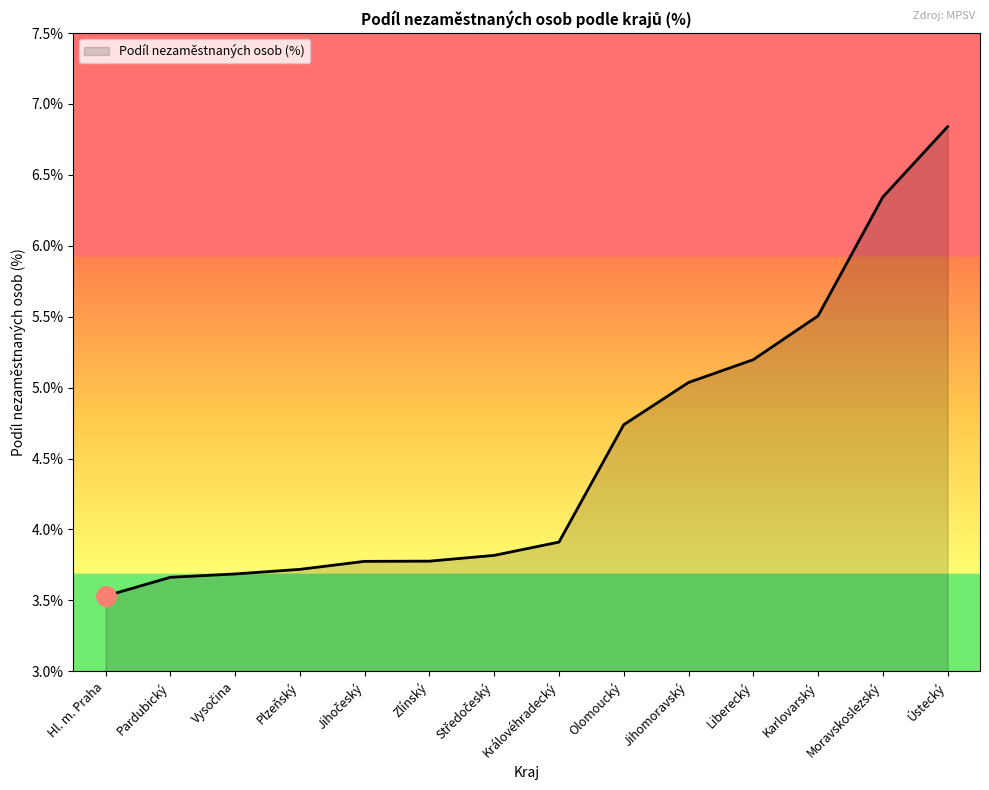

At which category does the chart reach its peak across all series?

Ústecký